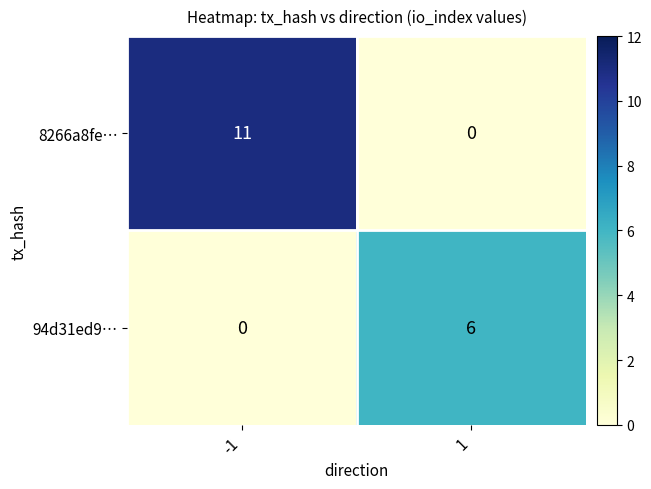

How many data points does each series have?

2